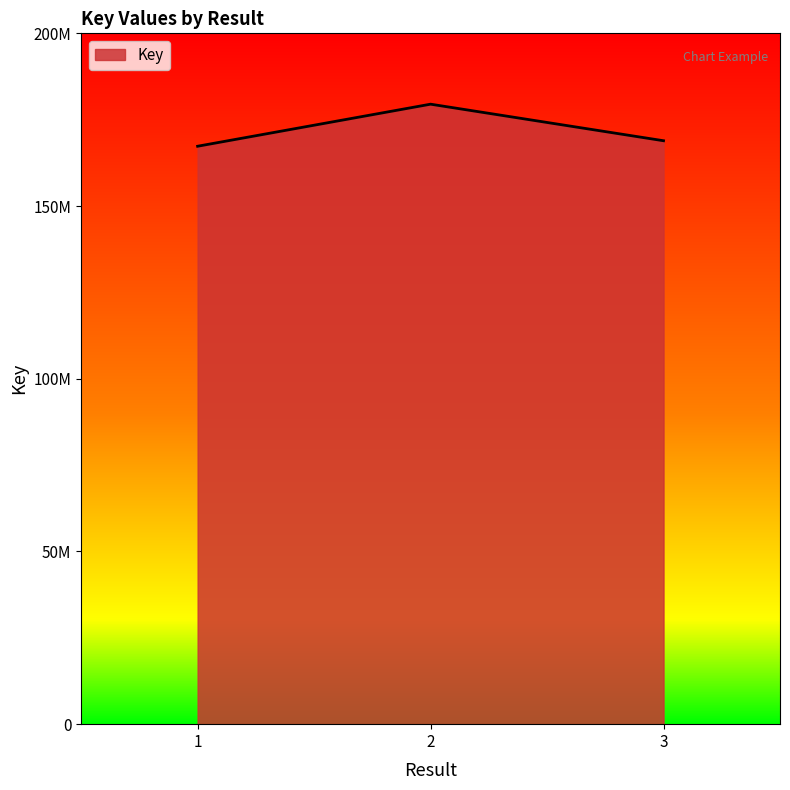

Which label corresponds to the smallest value in the chart?

1